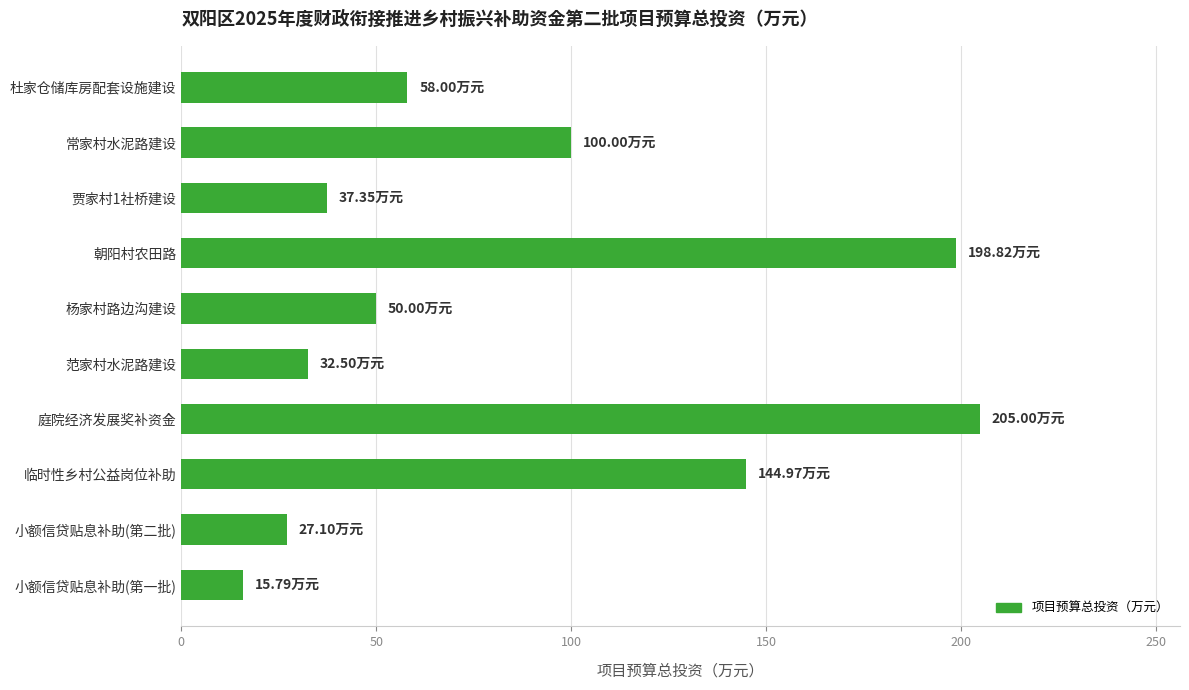

At which category does the chart reach its peak across all series?

庭院经济发展奖补资金